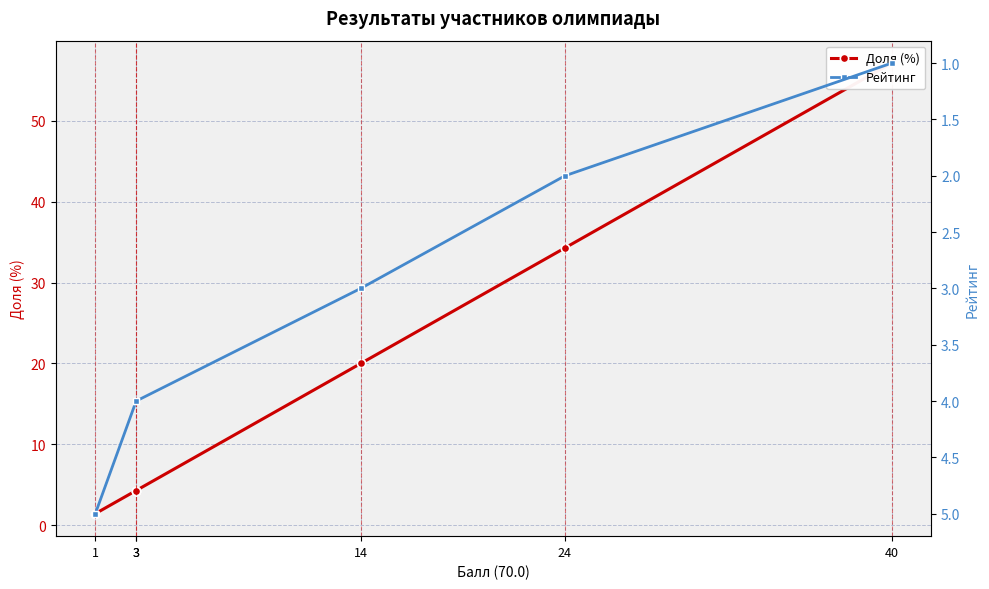

Between 3 and 1, which series saw the biggest shift?

Доля (%)